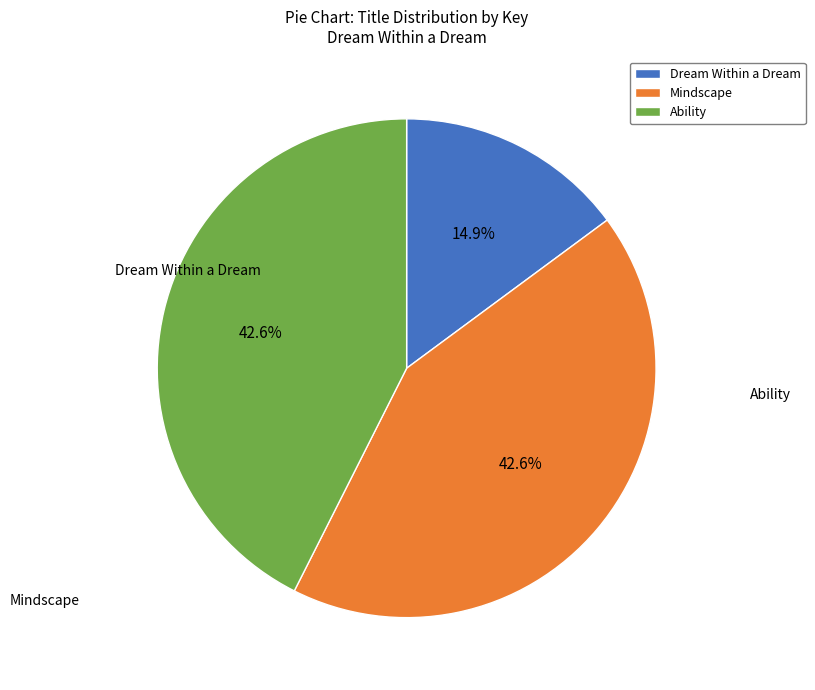

True or false: Dream Within a Dream accounts for 3% of the total.

False